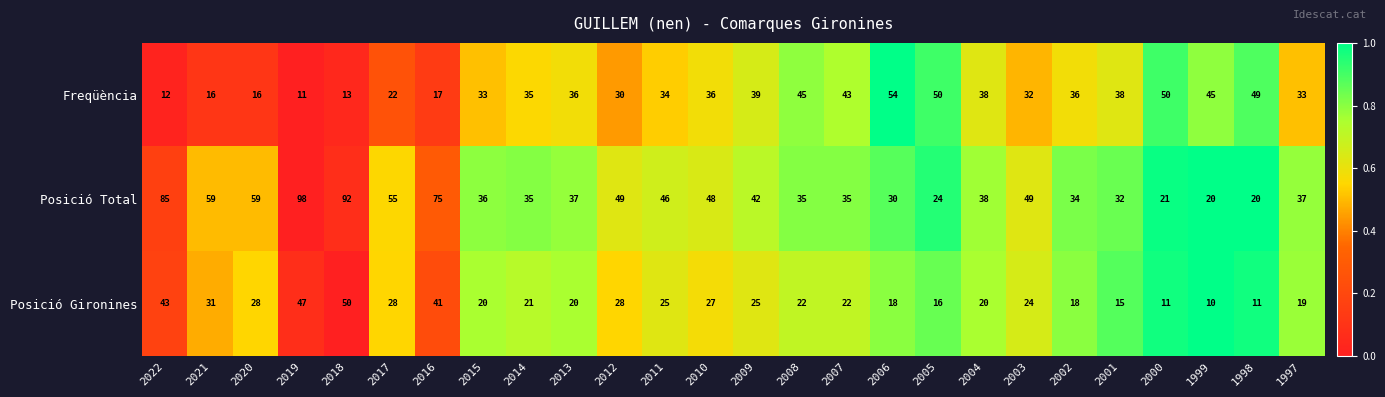

Where does the Posició Gironines series first go above 22?

2022